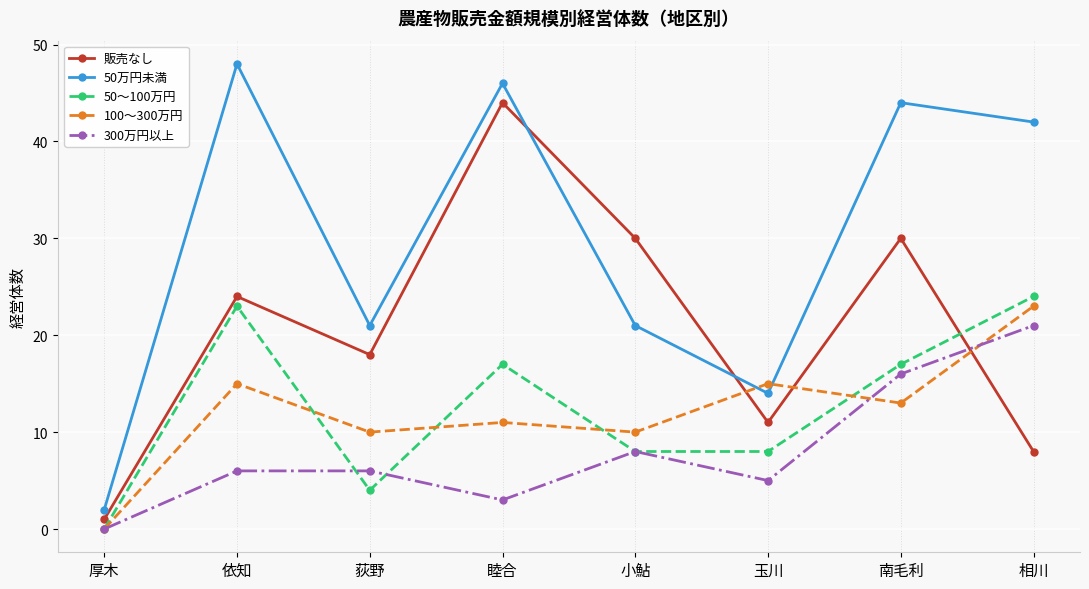

Reading left to right, what are all the values shown in this chart?

販売なし: 1	24	18	44	30	11	30	8
50万円未満: 2	48	21	46	21	14	44	42
50〜100万円: 0	23	4	17	8	8	17	24
100〜300万円: 0	15	10	11	10	15	13	23
300万円以上: 0	6	6	3	8	5	16	21